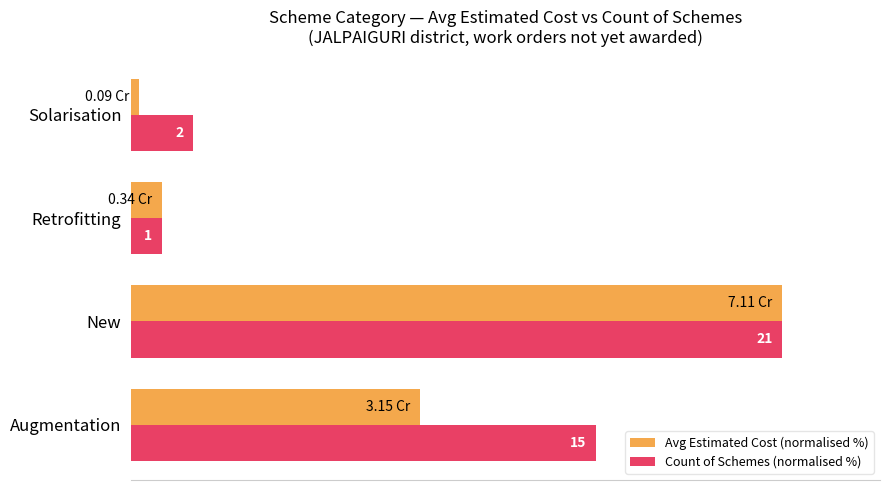

What are all the series names shown in the legend?

Avg Estimated Cost (normalised %), Count of Schemes (normalised %)